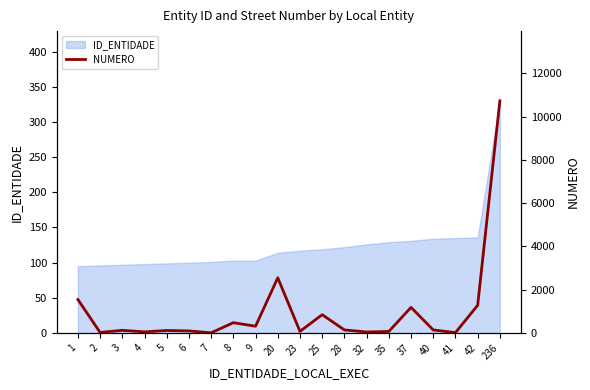

At which category does the data reach its first local valley?

2